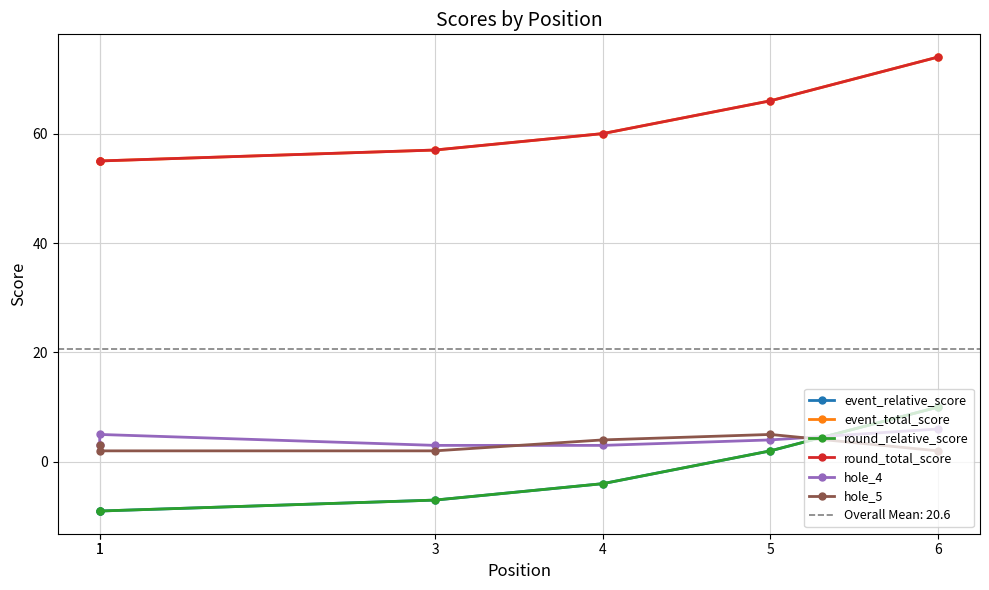

How many lines are shown in the chart?

6